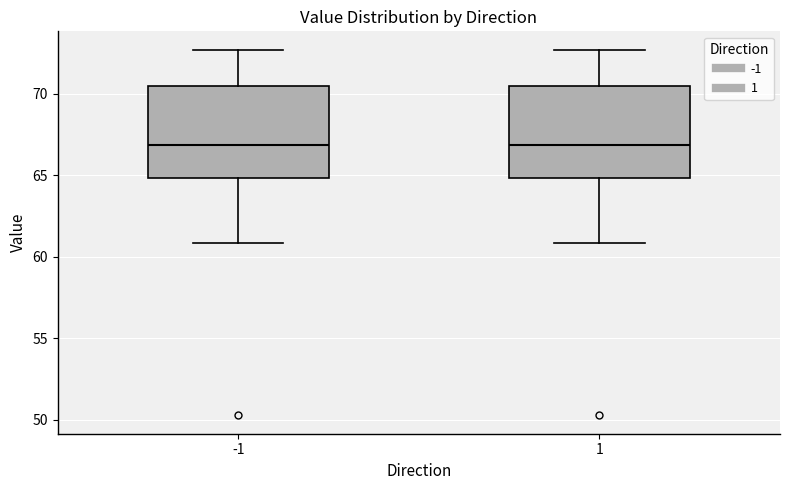

Reading left to right, read every box against the y-axis: the position of its median line, the range the box covers, and the ends of its whiskers. The values are not printed on the chart, so give them approximately, as read against the axis.

-1: median 67.0, box 65.0 to 70.5, whiskers 61.0 to 72.5
1: median 67.0, box 65.0 to 70.5, whiskers 61.0 to 72.5